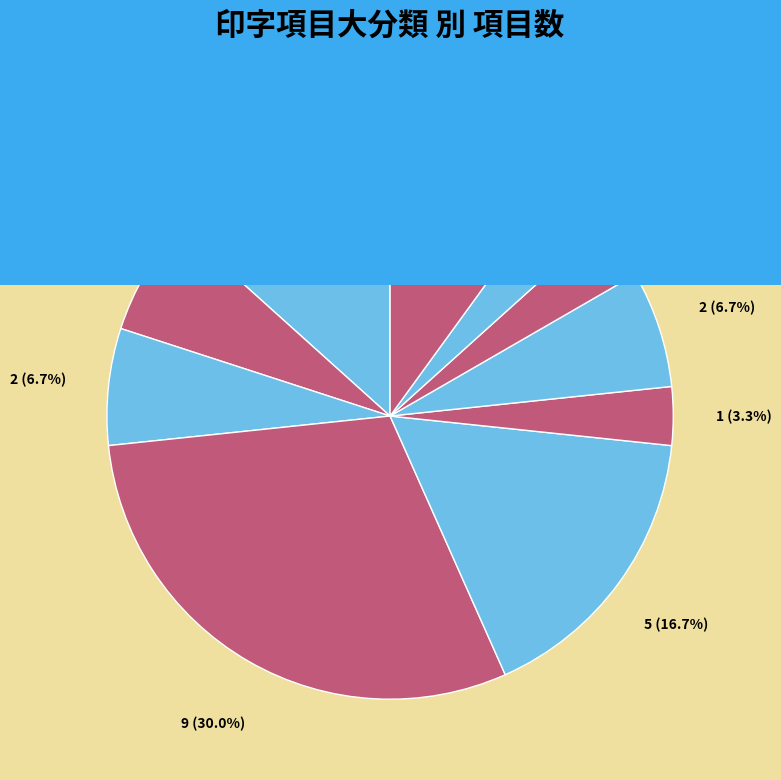

What is the largest slice in the pie chart?

送付先